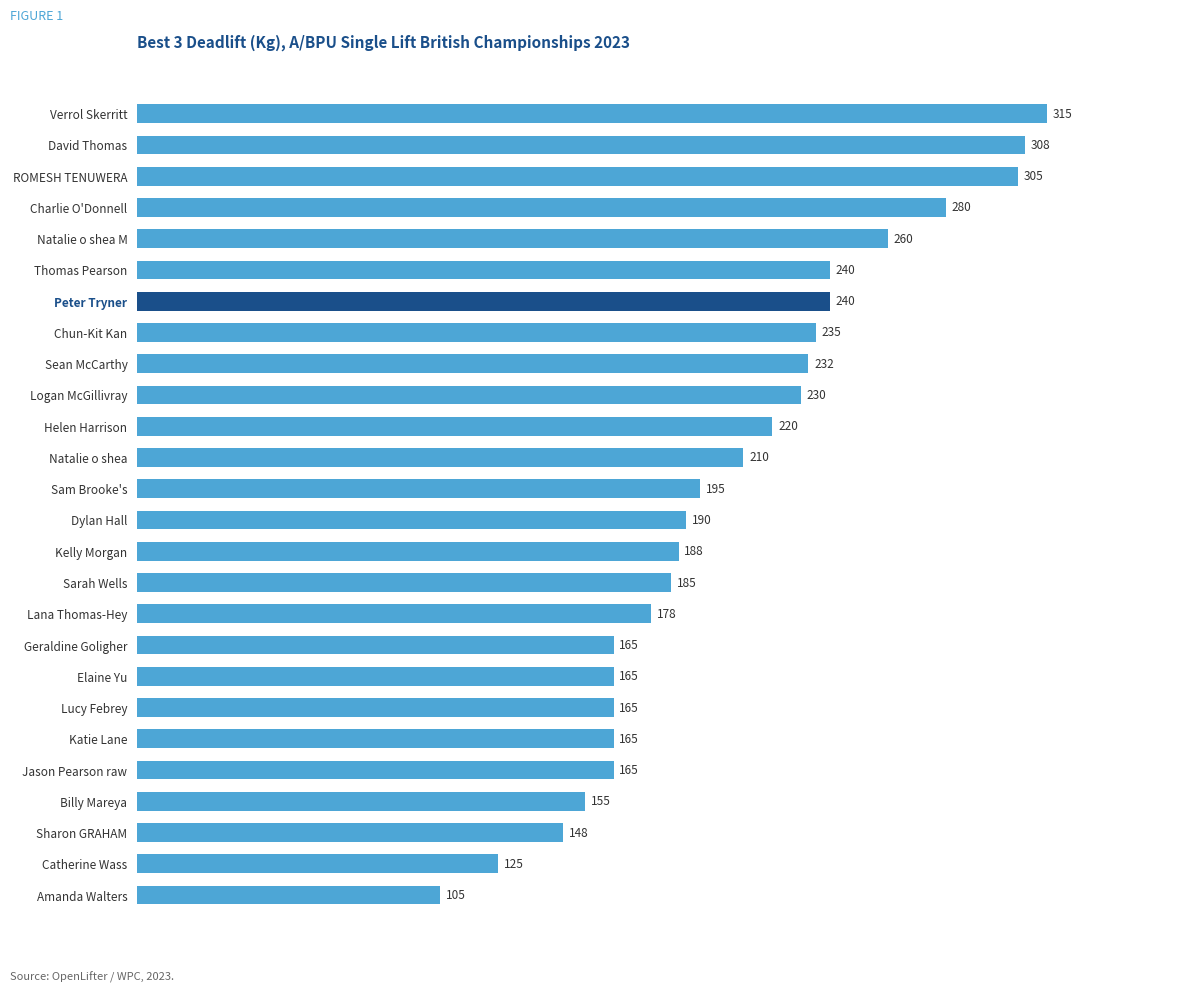

What is the maximum value shown in the chart?

315.0